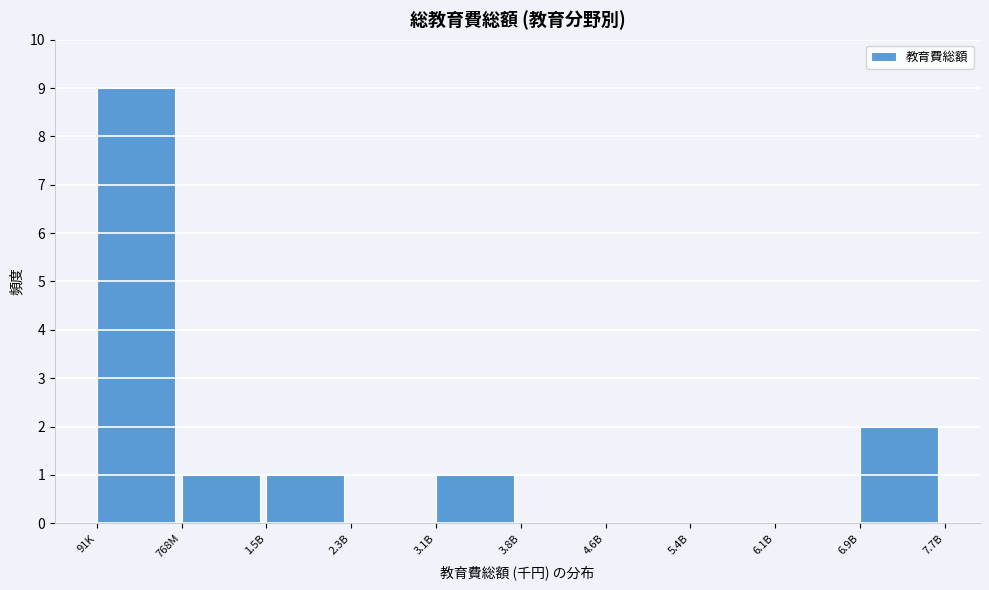

Reading right to left, transcribe all the data shown in this chart.

6.9B=2	6.1B=0	5.4B=0	4.6B=0	3.8B=0	3.1B=1	2.3B=0	1.5B=1	768M=1	91K=9